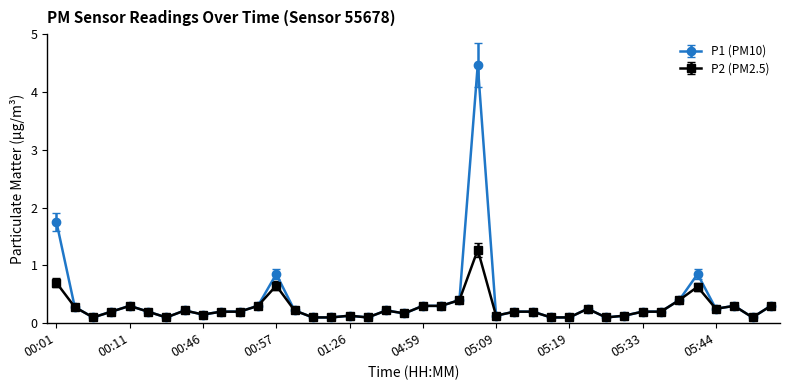

Which series has the widest spread of values?

P1 (PM10)